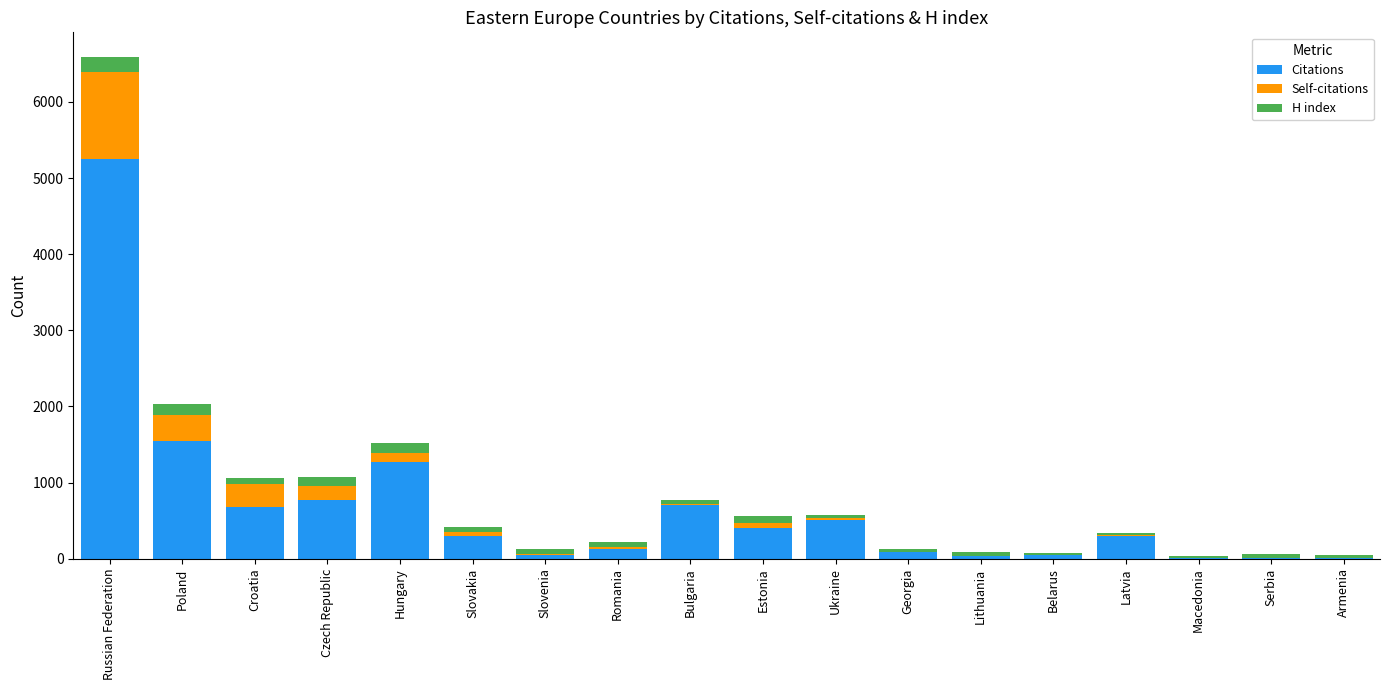

How many categories are shown in the chart?

18